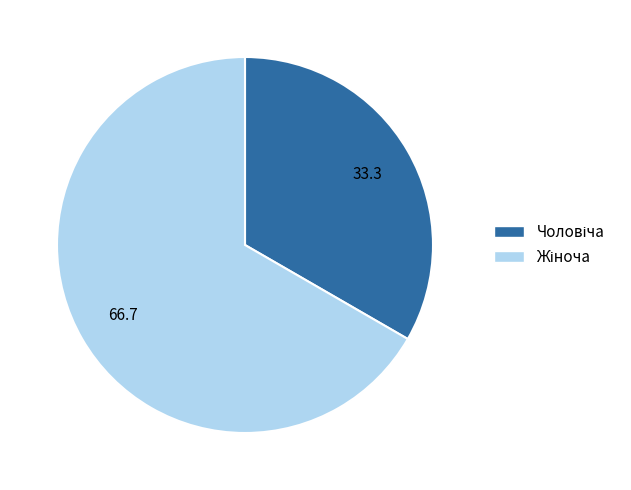

Is there a majority slice in this chart?

Yes